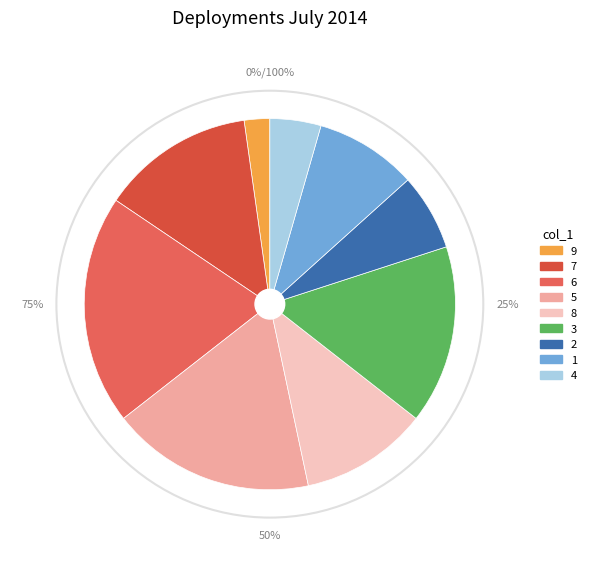

Which slice is the smallest?

9